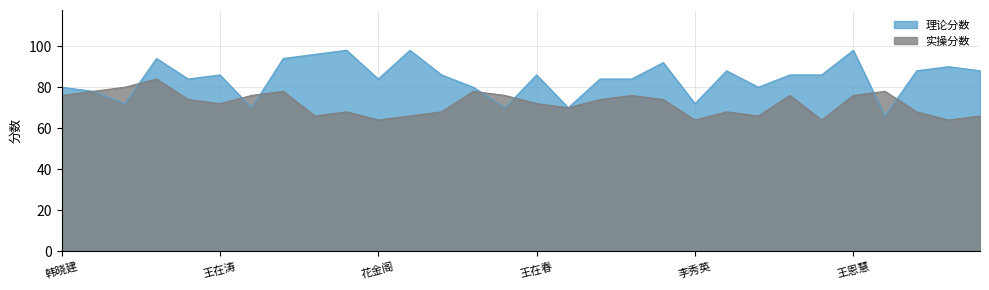

How many data points in 实操分数 are above 74?

12